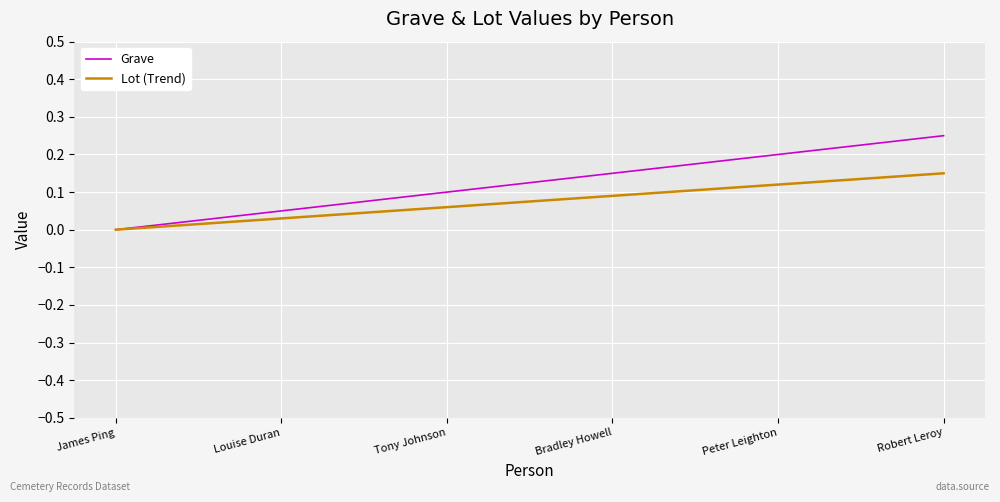

Reading left to right, extract all data points from this chart.

Grave: James Ping=0.0	Louise Duran=0.1	Tony Johnson=0.1	Bradley Howell=0.2	Peter Leighton=0.2	Robert Leroy=0.2
Lot (Trend): James Ping=0.0	Louise Duran=0.0	Tony Johnson=0.1	Bradley Howell=0.1	Peter Leighton=0.1	Robert Leroy=0.1